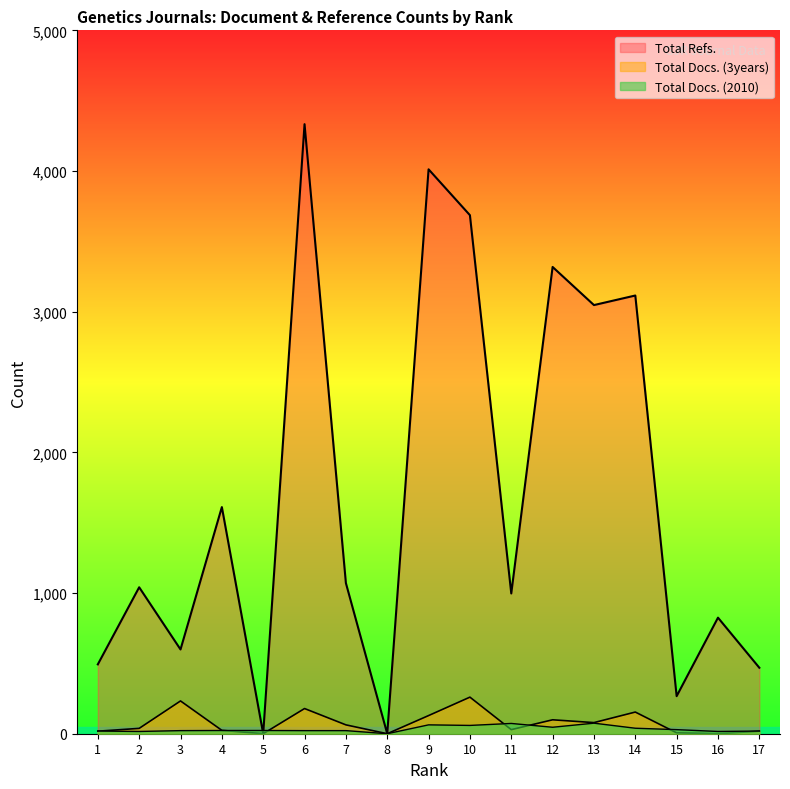

Rank the categories by Total Docs. (2010) value from lowest to highest.

8, 2, 16, 1, 17, 3, 6, 7, 4, 5, 15, 14, 12, 10, 9, 11, 13